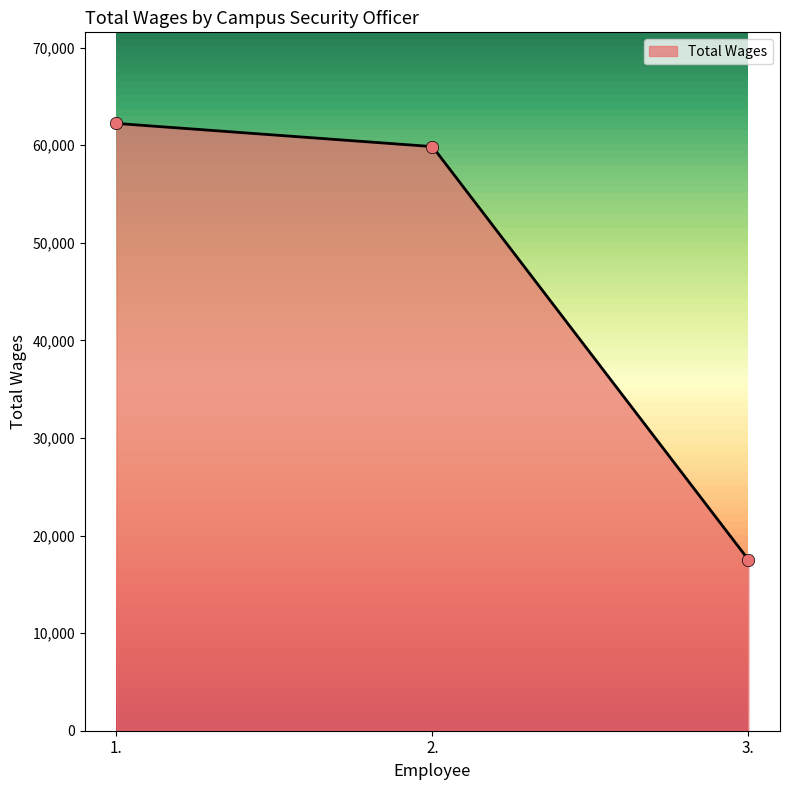

What is the ratio of the value at 1. to the value at 3.?

3.6